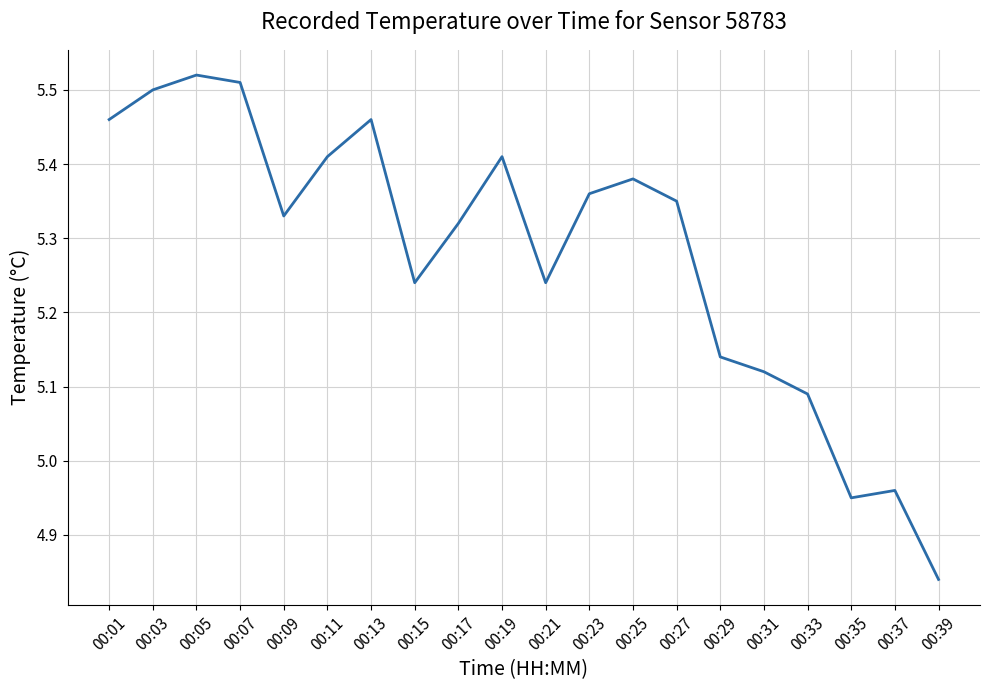

What is the difference between the maximum and minimum values?

0.7